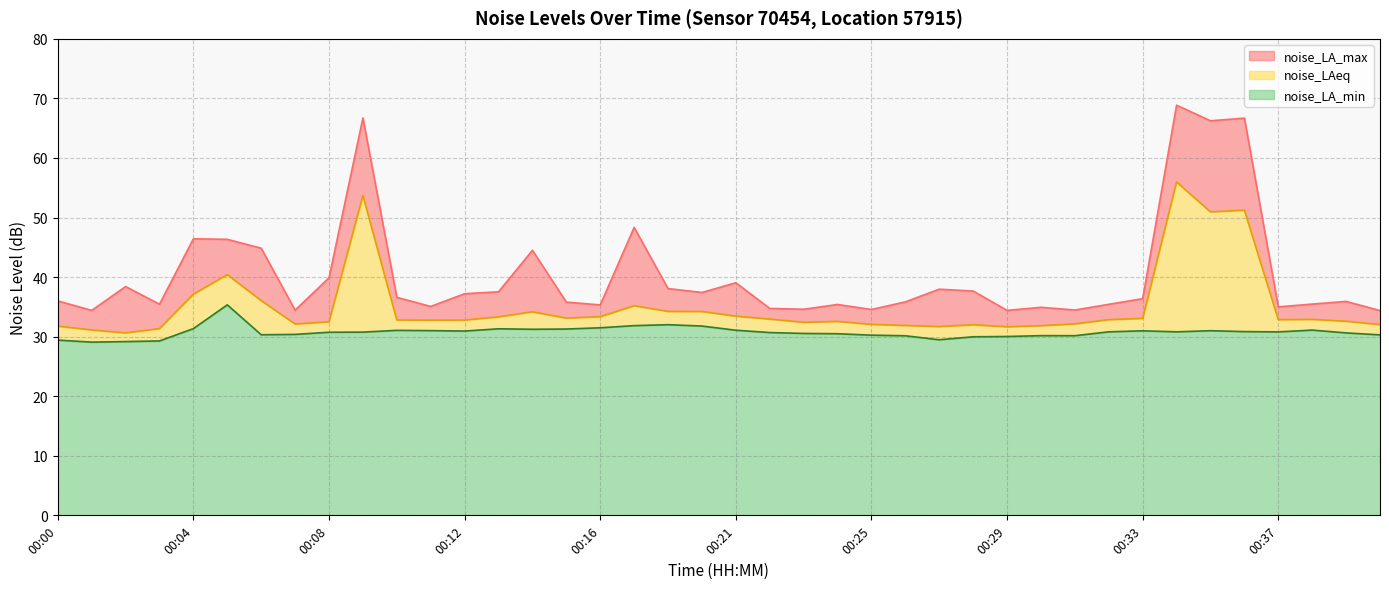

Which label corresponds to the largest value in the chart?

00:34